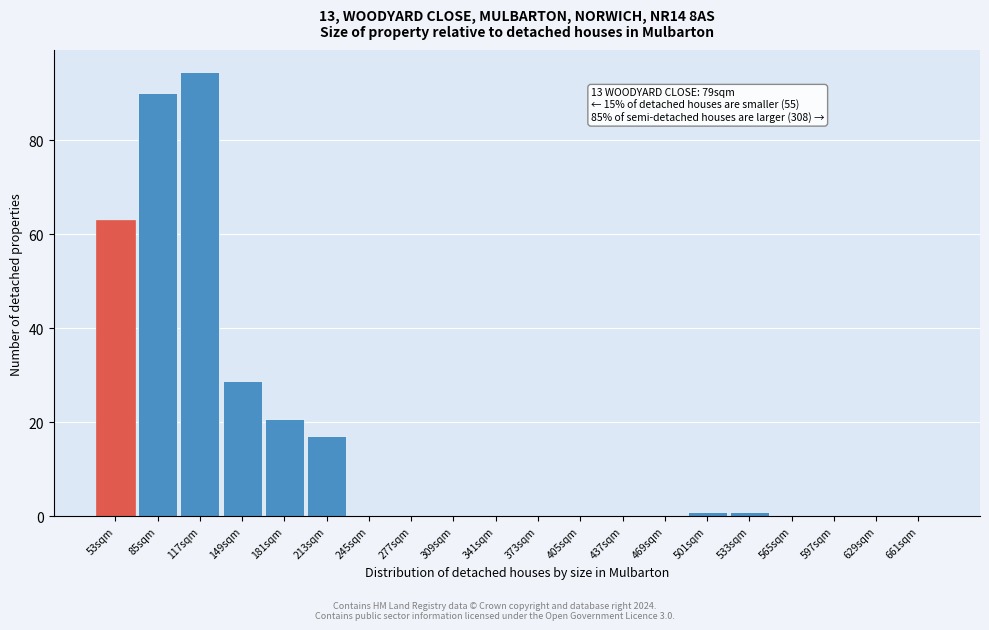

Reading right to left, transcribe all the data shown in this chart.

661sqm=0.0	629sqm=0.0	597sqm=0.0	565sqm=0.0	533sqm=1.0	501sqm=1.0	469sqm=0.0	437sqm=0.0	405sqm=0.0	373sqm=0.0	341sqm=0.0	309sqm=0.0	277sqm=0.0	245sqm=0.0	213sqm=17.1	181sqm=20.7	149sqm=28.8	117sqm=94.5	85sqm=90.0	53sqm=63.0